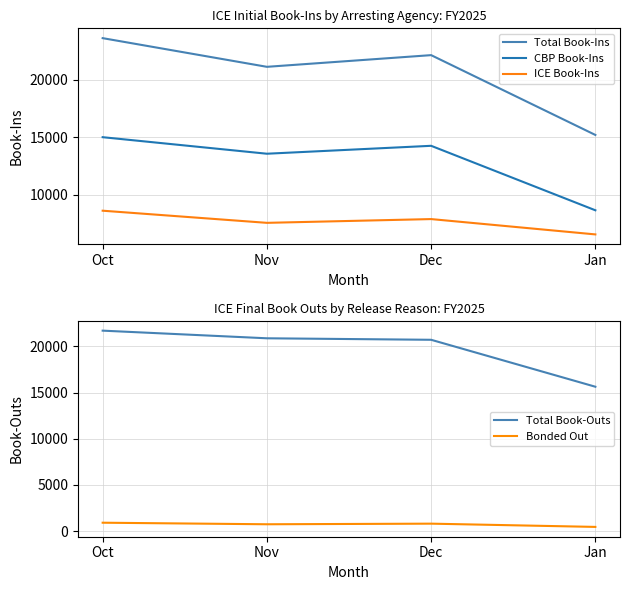

What is the difference between the maximum and minimum values in the CBP Book-Ins series?

6357